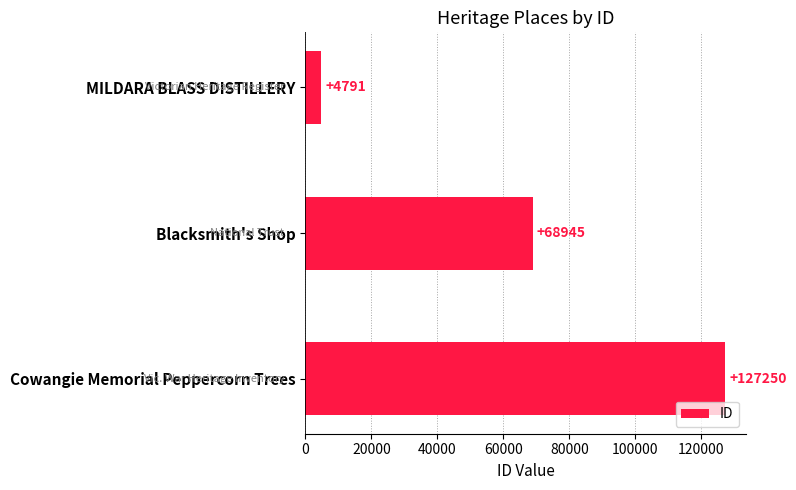

Where is the data nearest to the value 66020?

Blacksmith's Shop